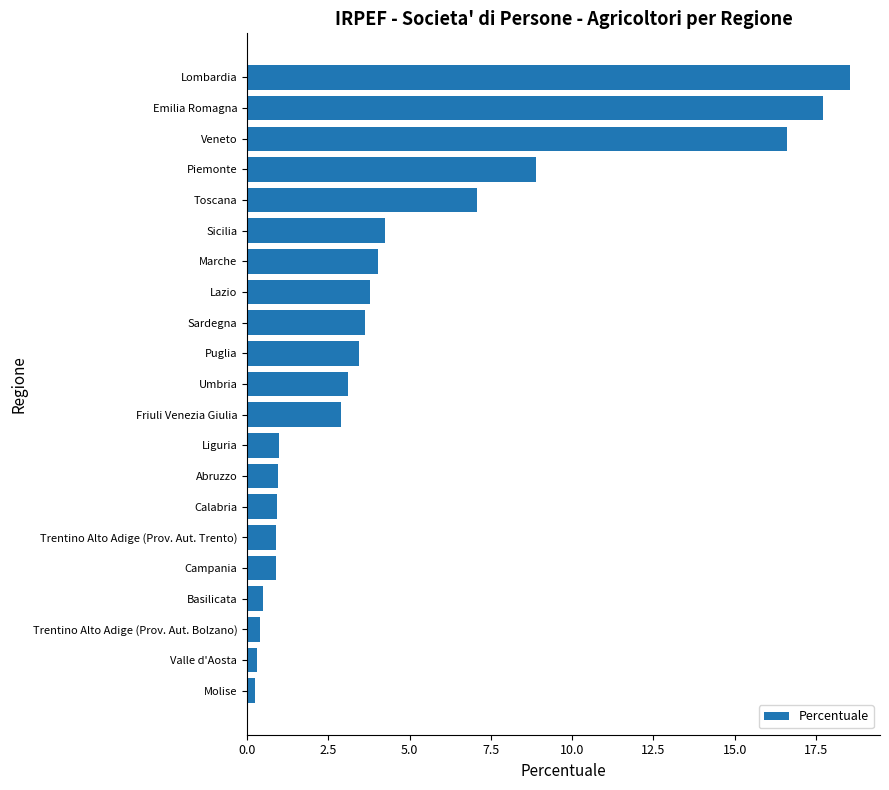

What is the sum of all values?

100.0